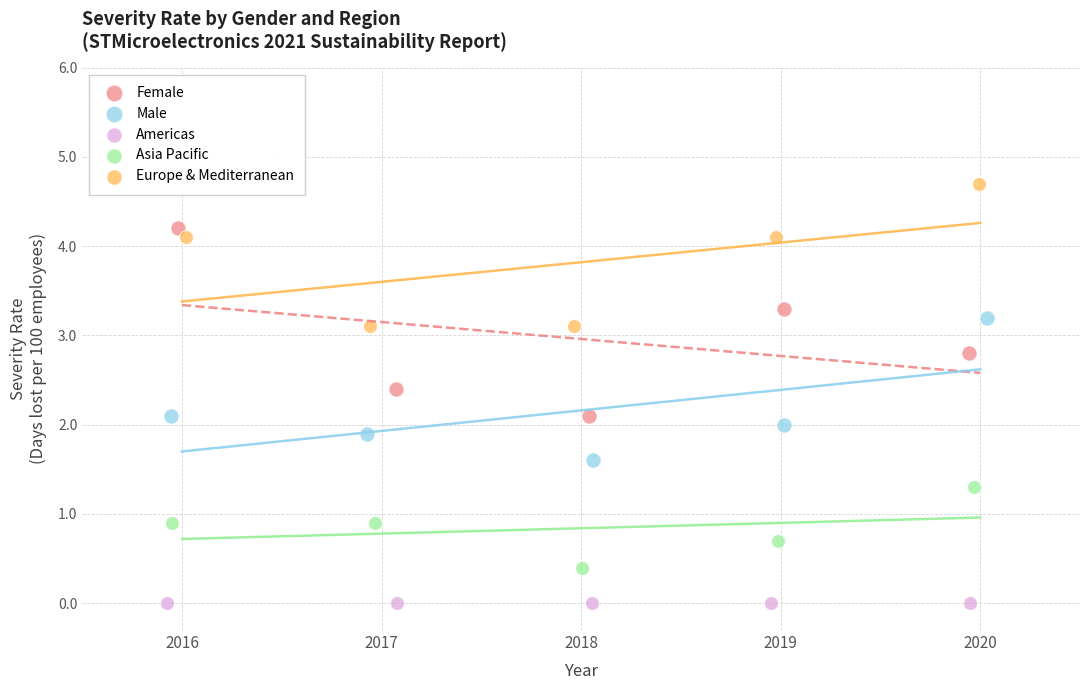

Which series reaches the maximum Y coordinate?

Europe & Mediterranean